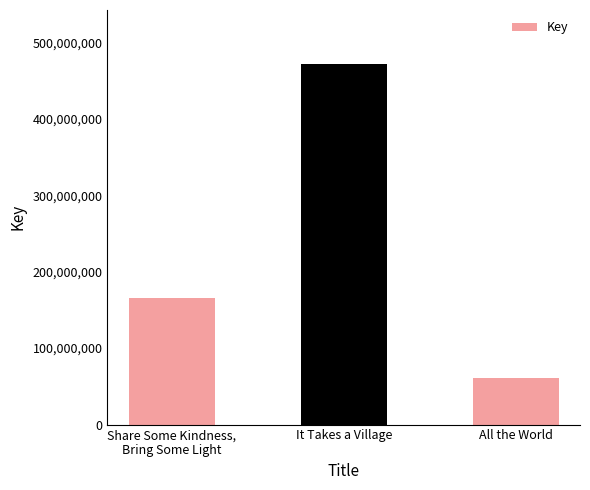

Which has a higher value, All the World or It Takes a Village?

It Takes a Village